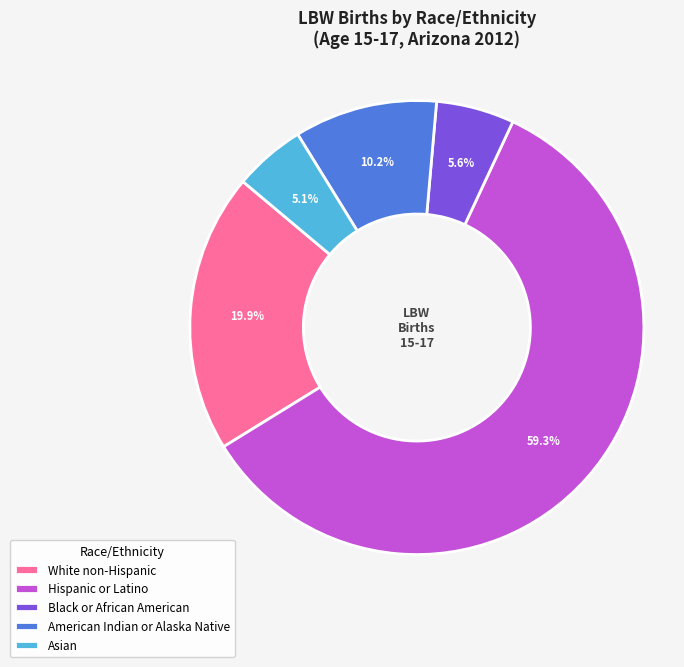

To the nearest percent, what is the combined percentage of American Indian or Alaska Native and Asian?

15%